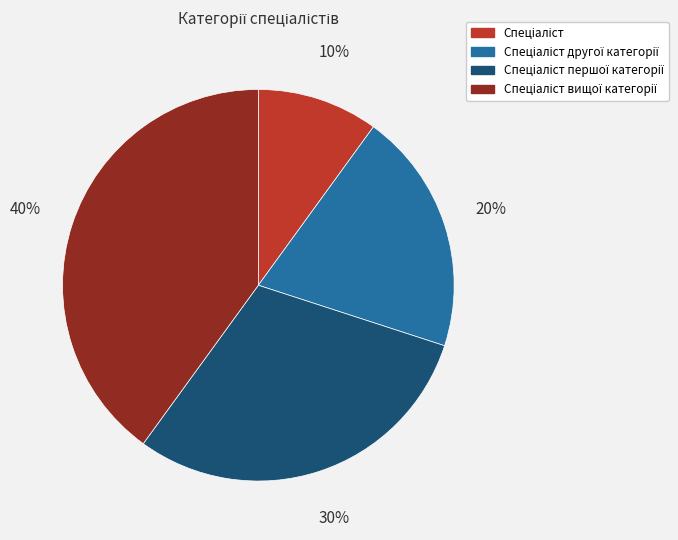

How many slices are in this pie chart?

4